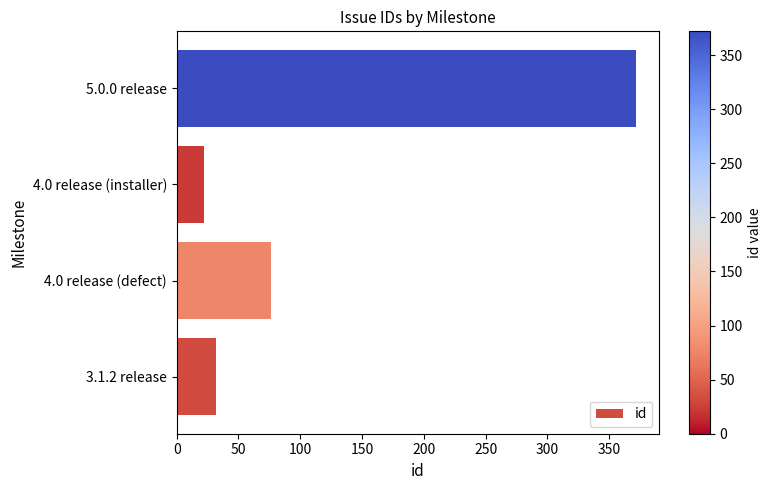

Reading bottom to top, list all the values displayed in this chart.

32	76	22	372